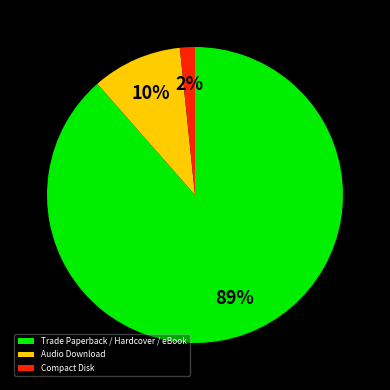

To the nearest percent, what portion does Audio Download represent?

10%